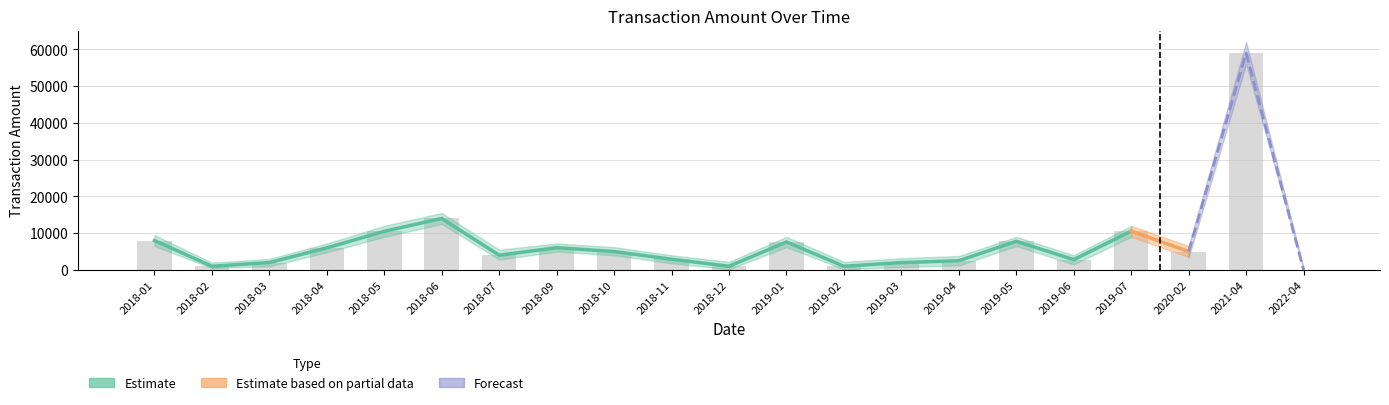

What is the difference between the maximum and minimum values in the Amount_lower series?

56000.0